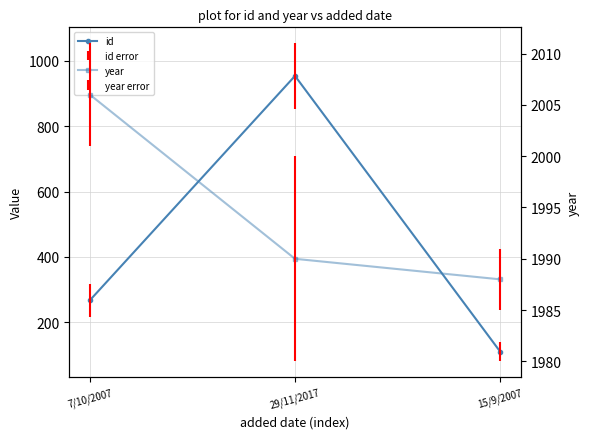

Where does the year series first go above 1990?

7/10/2007